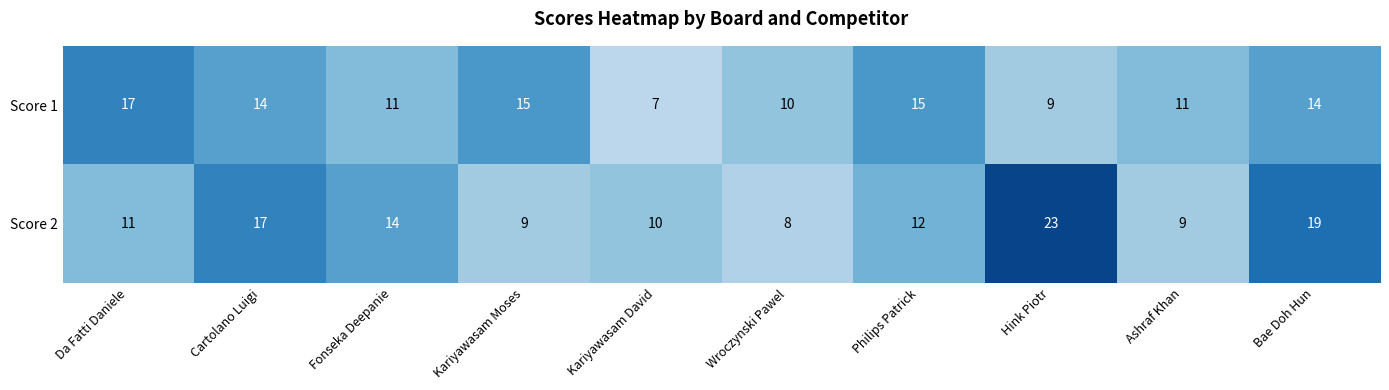

At Philips Patrick, list the series in order from smallest to largest.

Score 2, Score 1